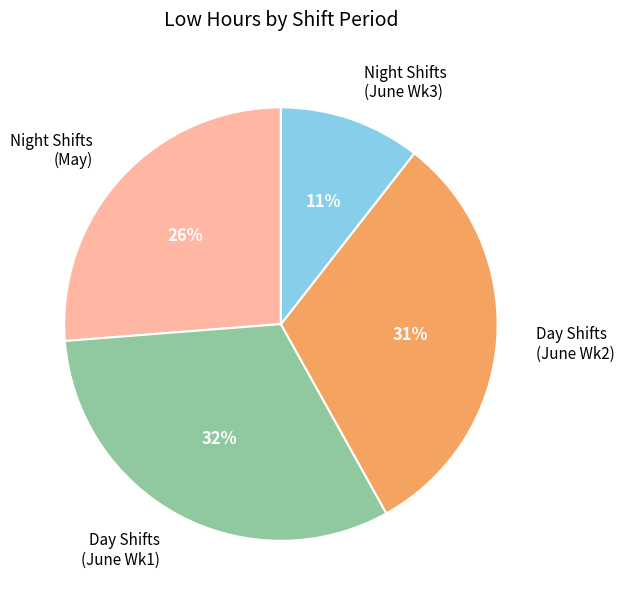

What is the ratio of the value at Day Shifts (June Wk2) to the value at Day Shifts (June Wk1)?

1.0